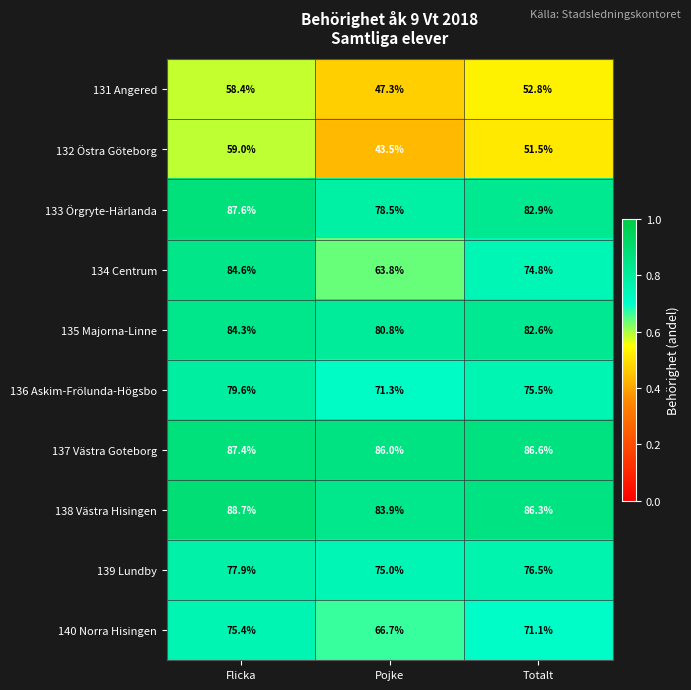

What is the smallest value displayed?

43.5